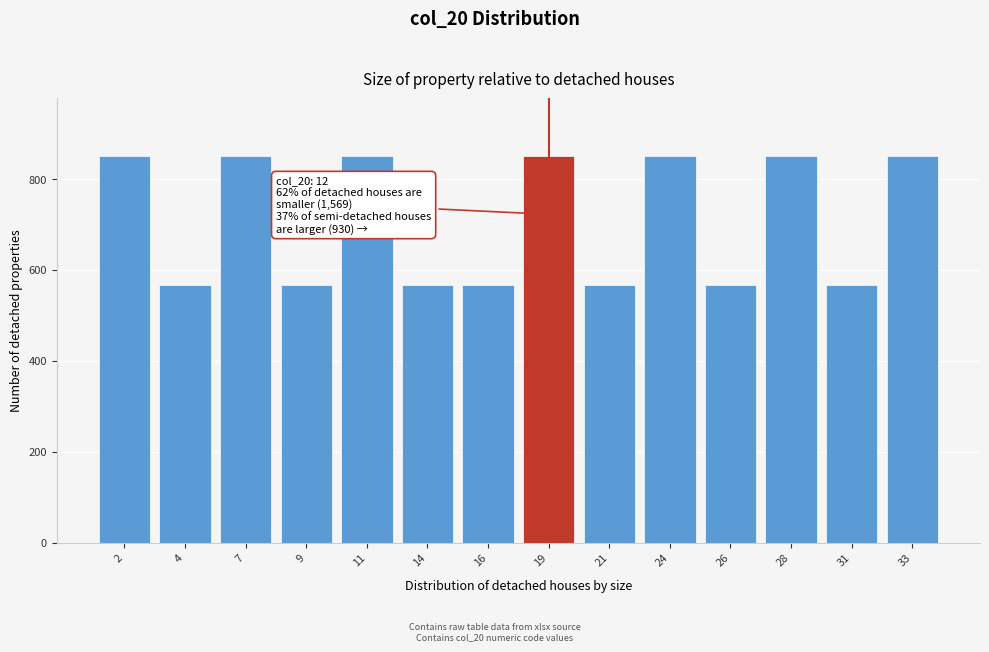

Reading right to left, extract all data points from this chart.

850	566	850	566	850	566	850	566	566	850	566	850	566	850